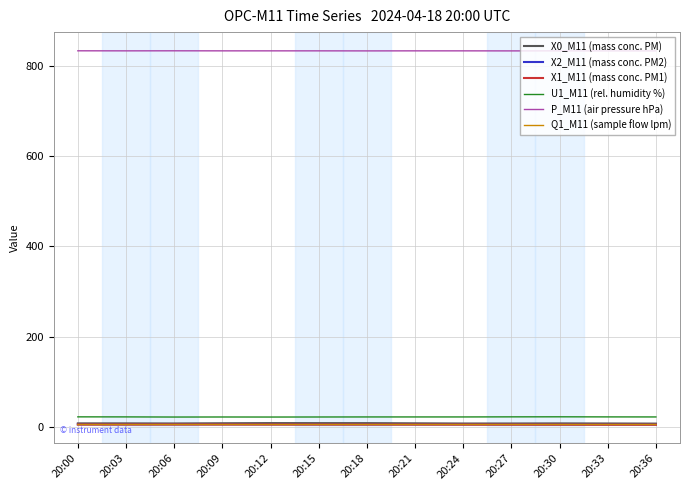

What is the minimum value for U1_M11 (rel. humidity %)?

21.5